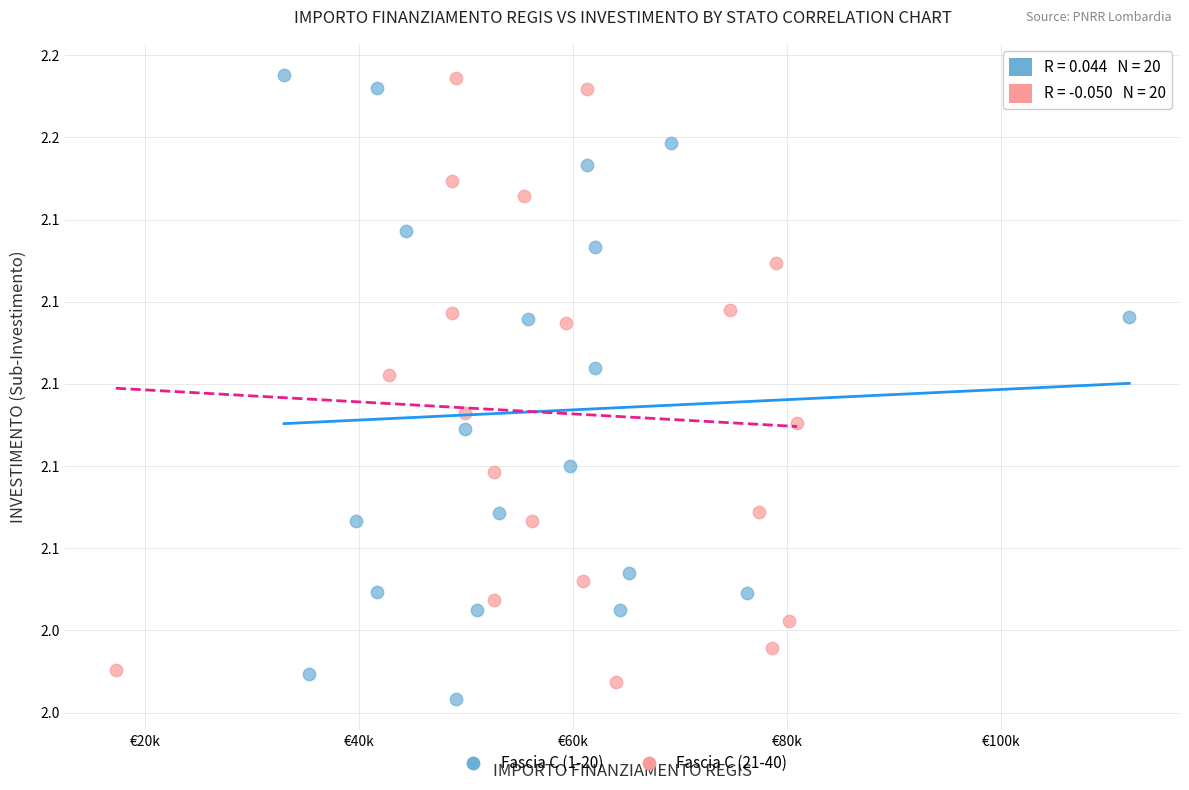

Which series has the largest Y range (max minus min)?

Fascia C (1-20)